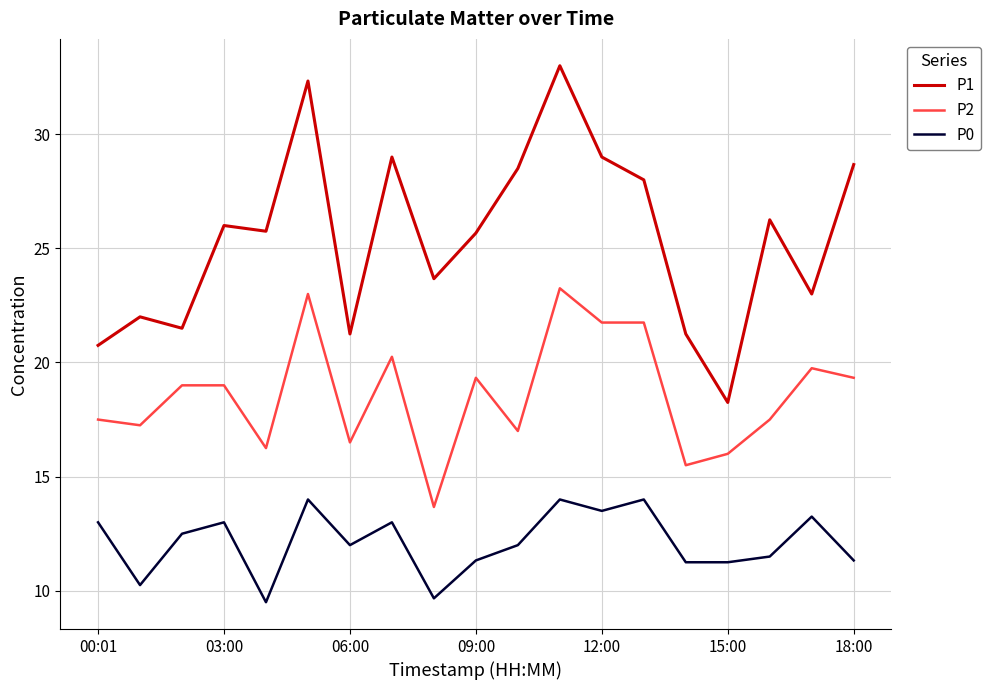

What are all the series names shown in the legend?

P1, P2, P0